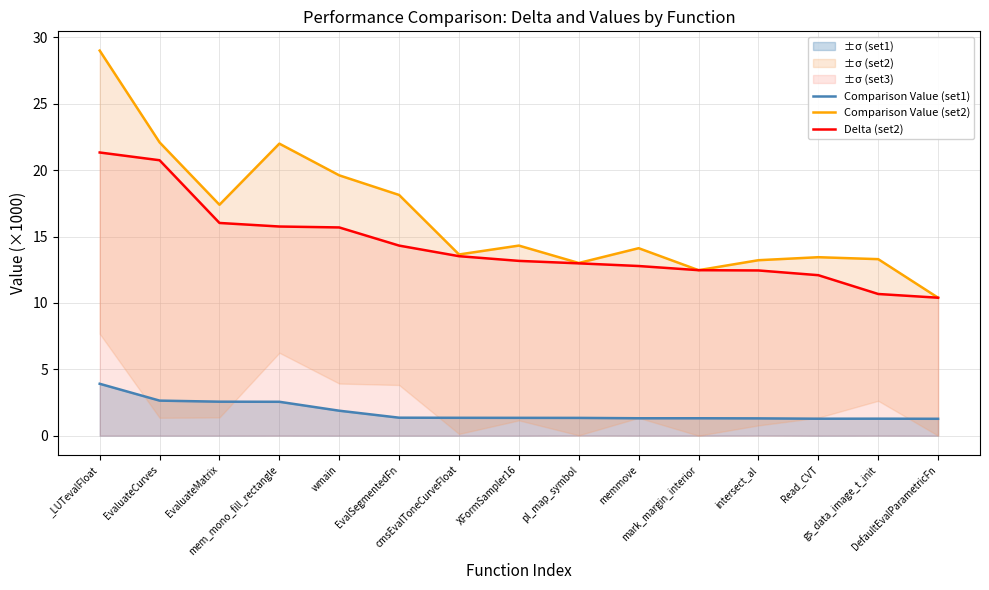

How many data points does each series have?

15